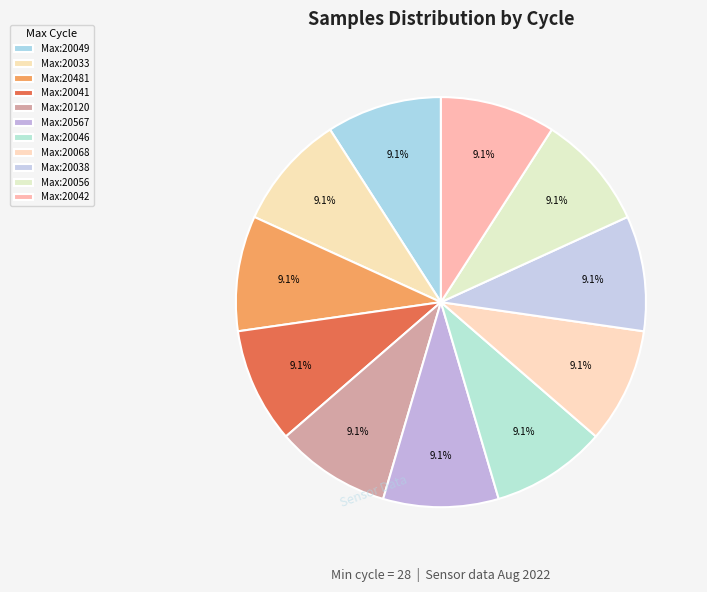

Does any single category account for the majority?

No